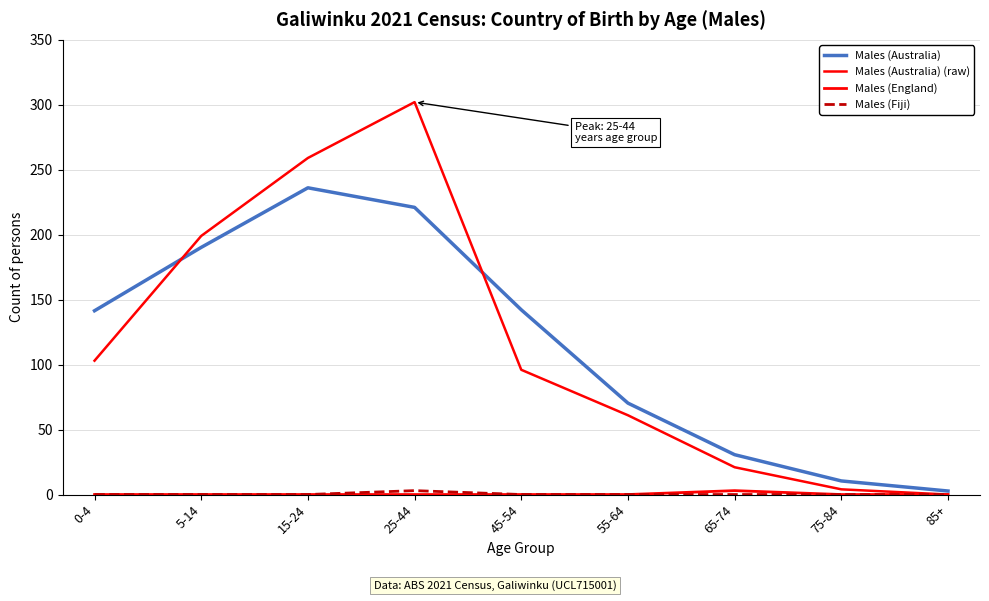

Does the chart have visible grid lines?

Yes